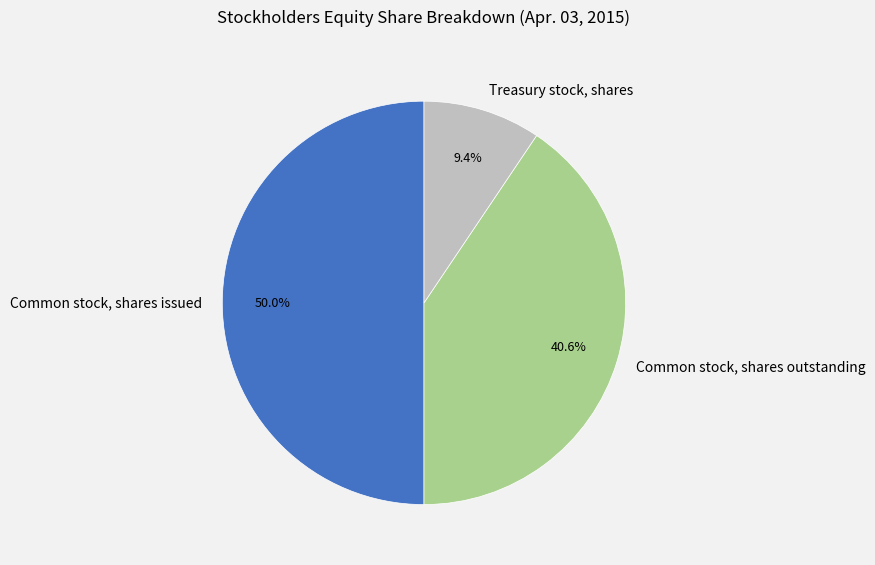

What percentage do Common stock, shares issued and Common stock, shares outstanding together represent?

90.6%